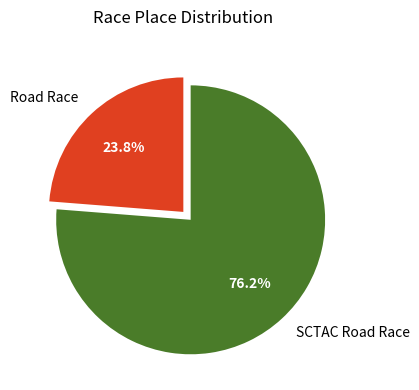

Is the sum of Road Race and SCTAC Road Race greater than half?

Yes